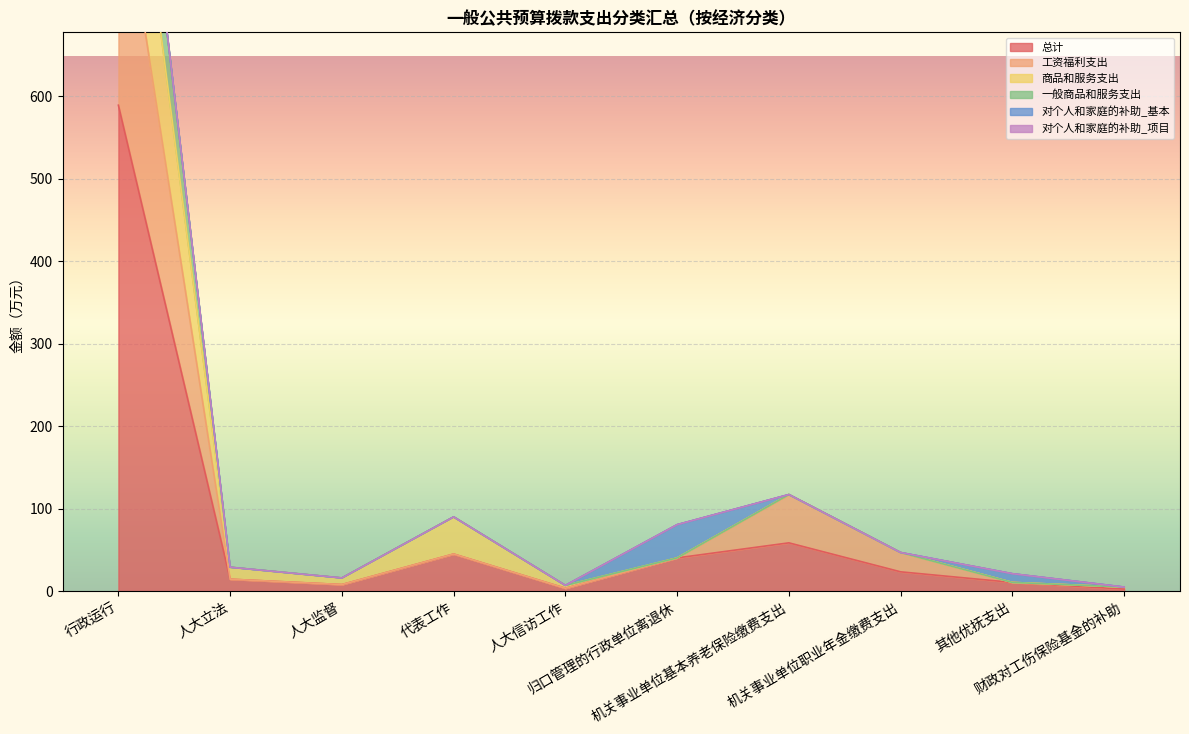

What is the difference between the maximum and minimum values in the 工资福利支出 series?

883.4